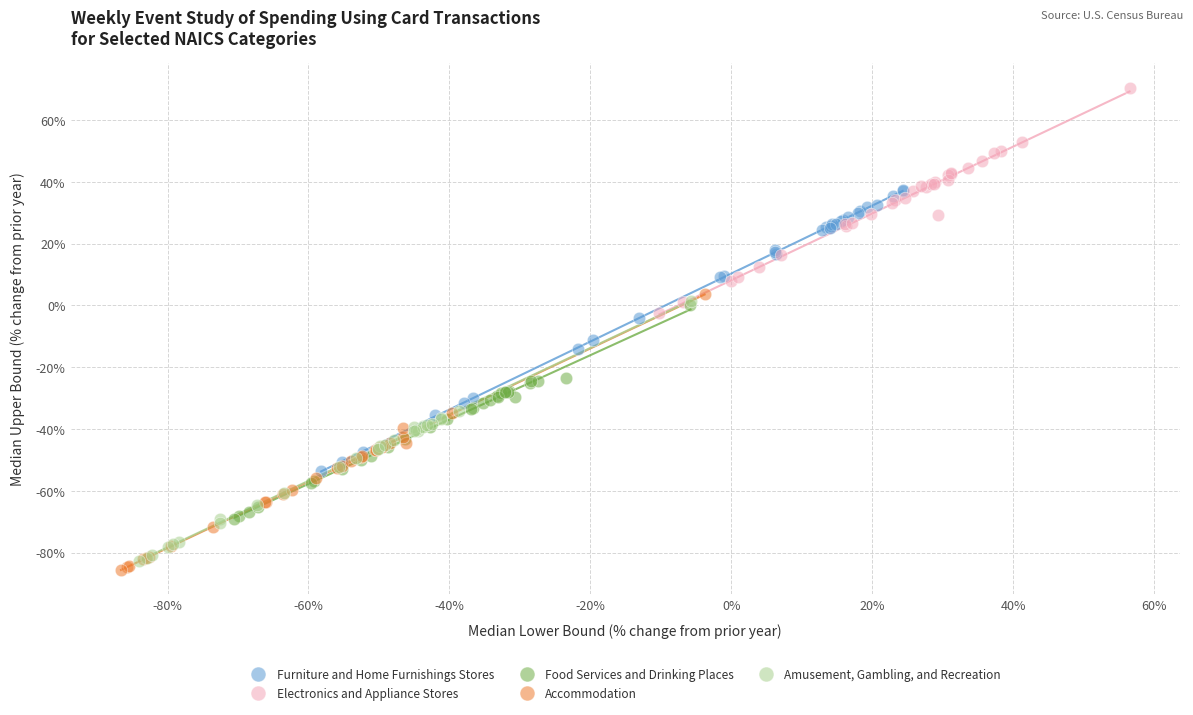

Which series contains the highest Y value?

Electronics and Appliance Stores